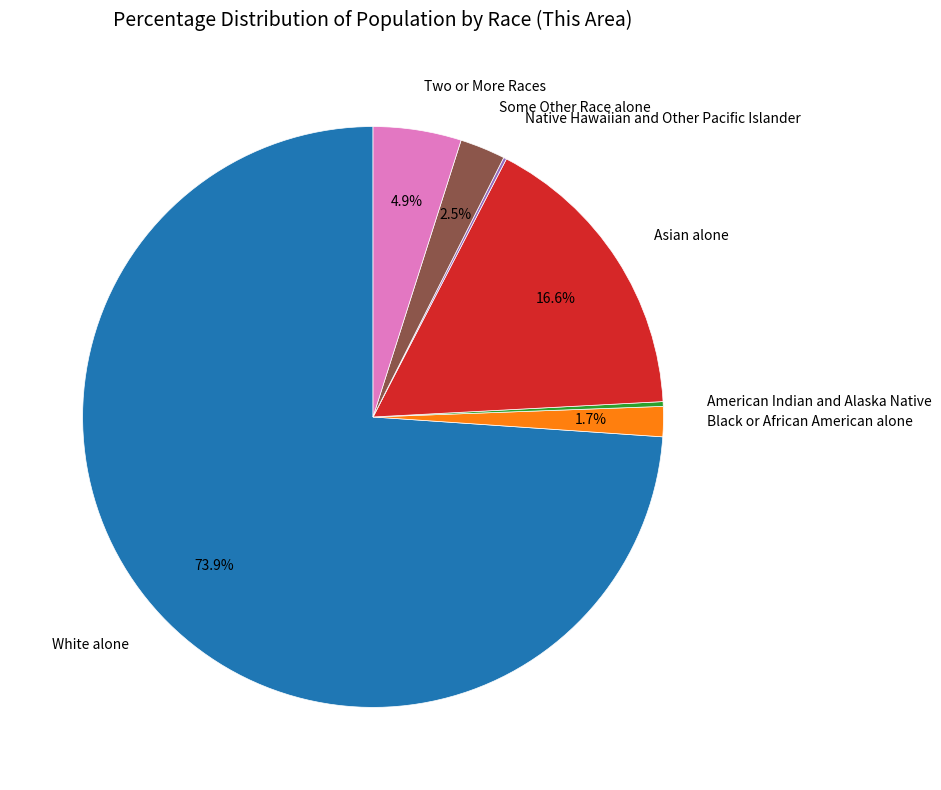

Which slice is the largest?

White alone